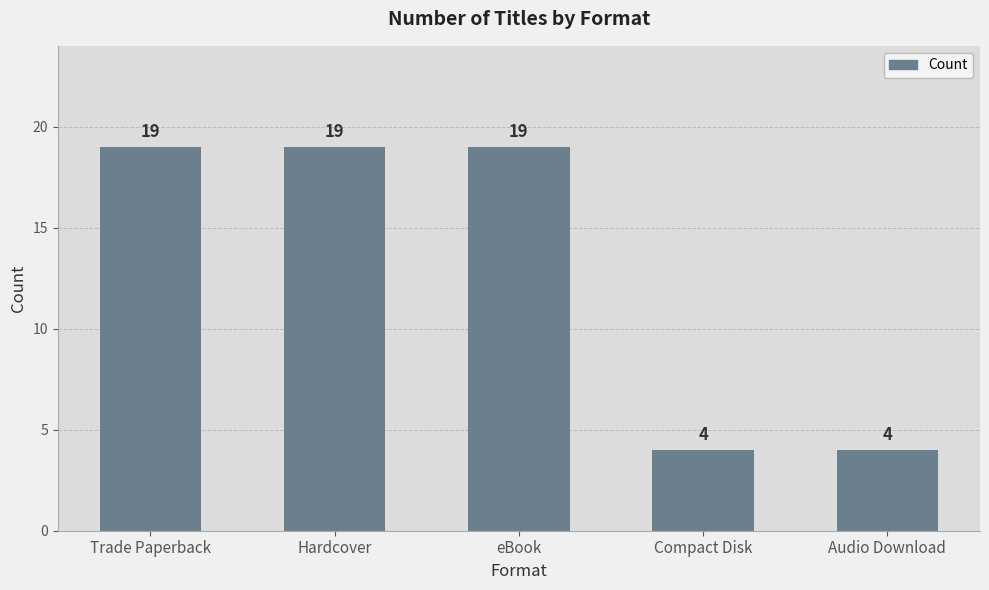

Which has a higher value, Trade Paperback or Compact Disk?

Trade Paperback